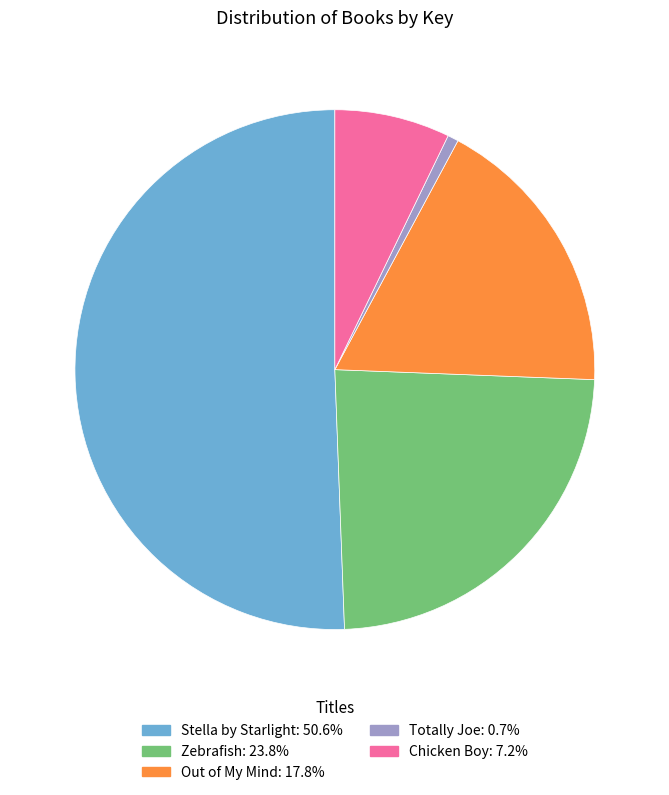

Count the number of slices in the pie.

5